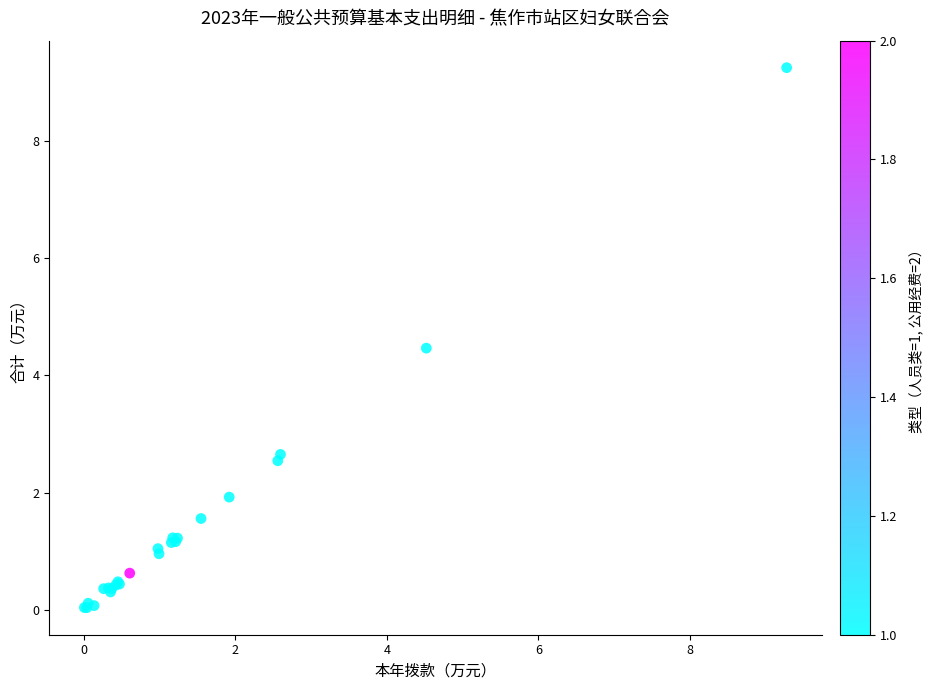

What Y value in the scatter plot is closest to 4?

4.5